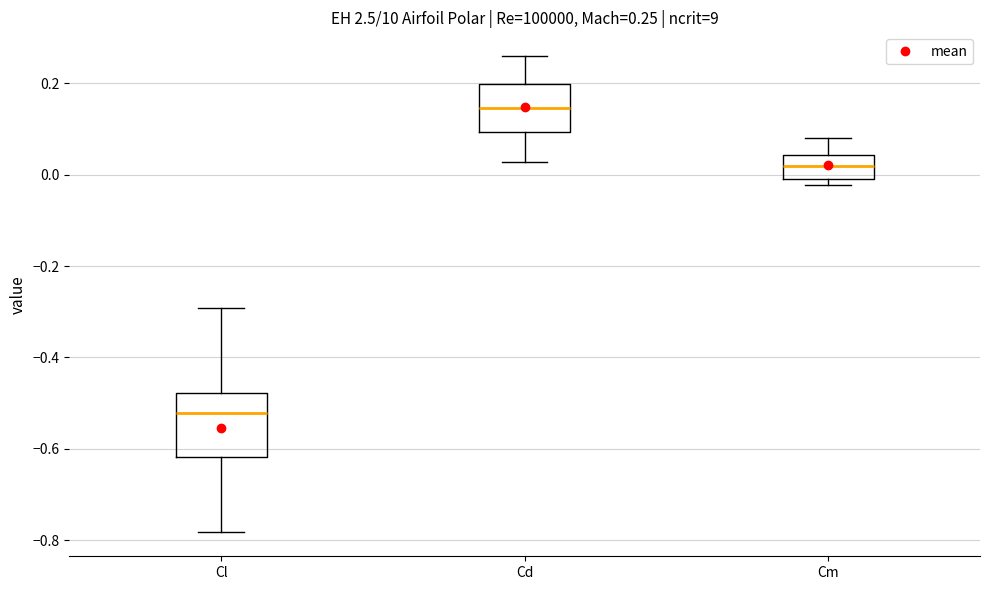

Which box's median line is the lowest?

Cl